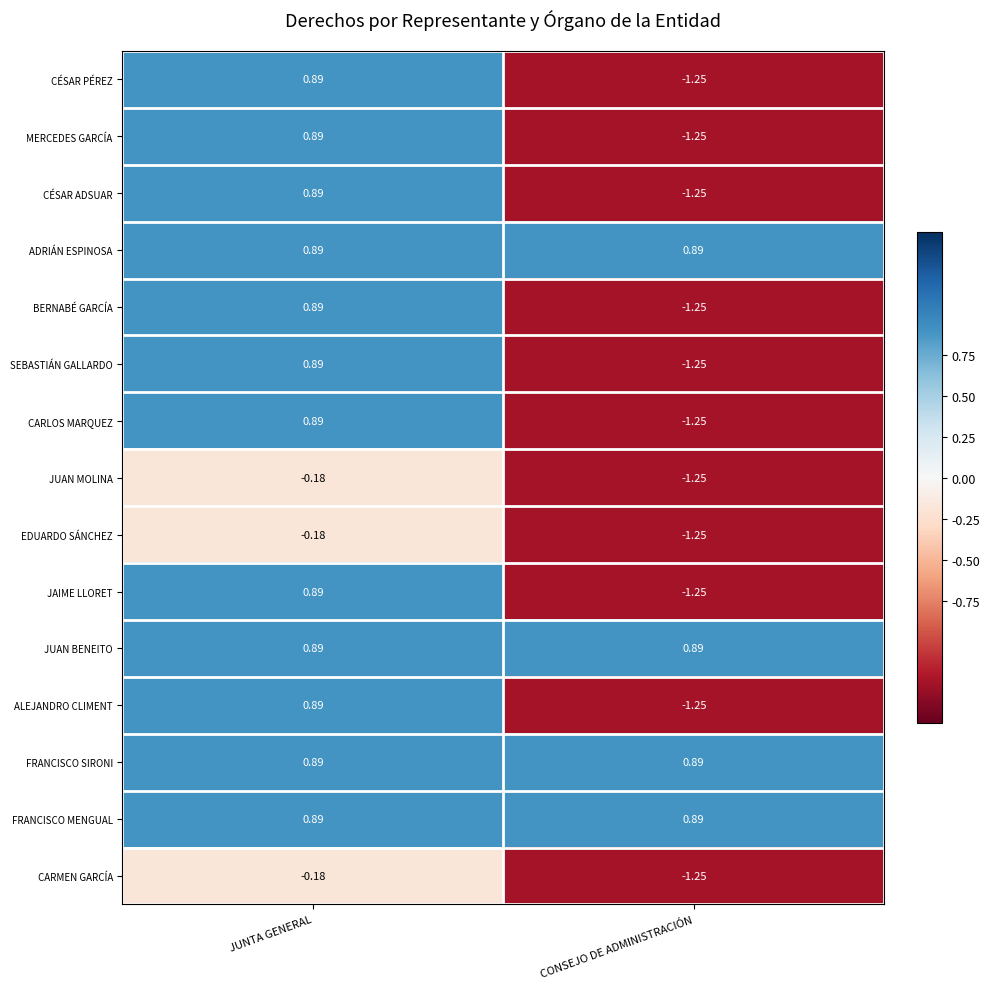

At which label does CÉSAR PÉREZ reach its peak?

JUNTA GENERAL